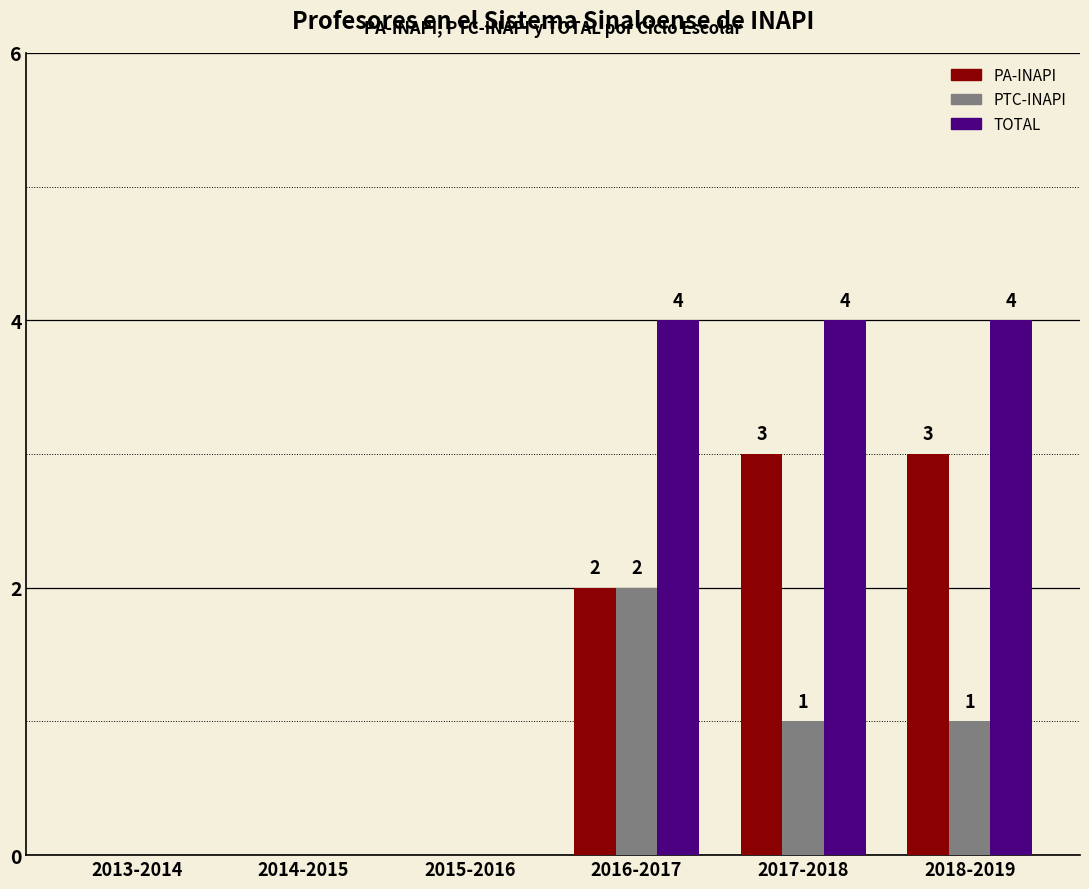

What is the highest value of the PA-INAPI series?

3